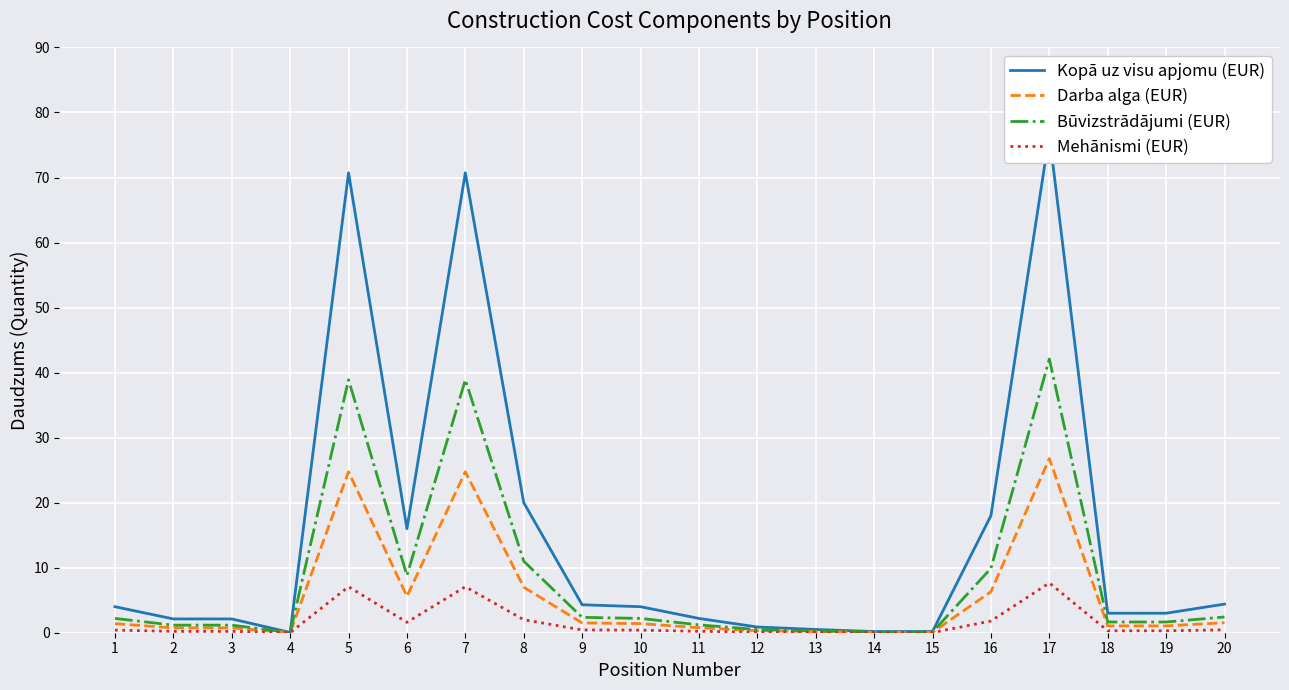

What is the total value across all series at 17?

153.1